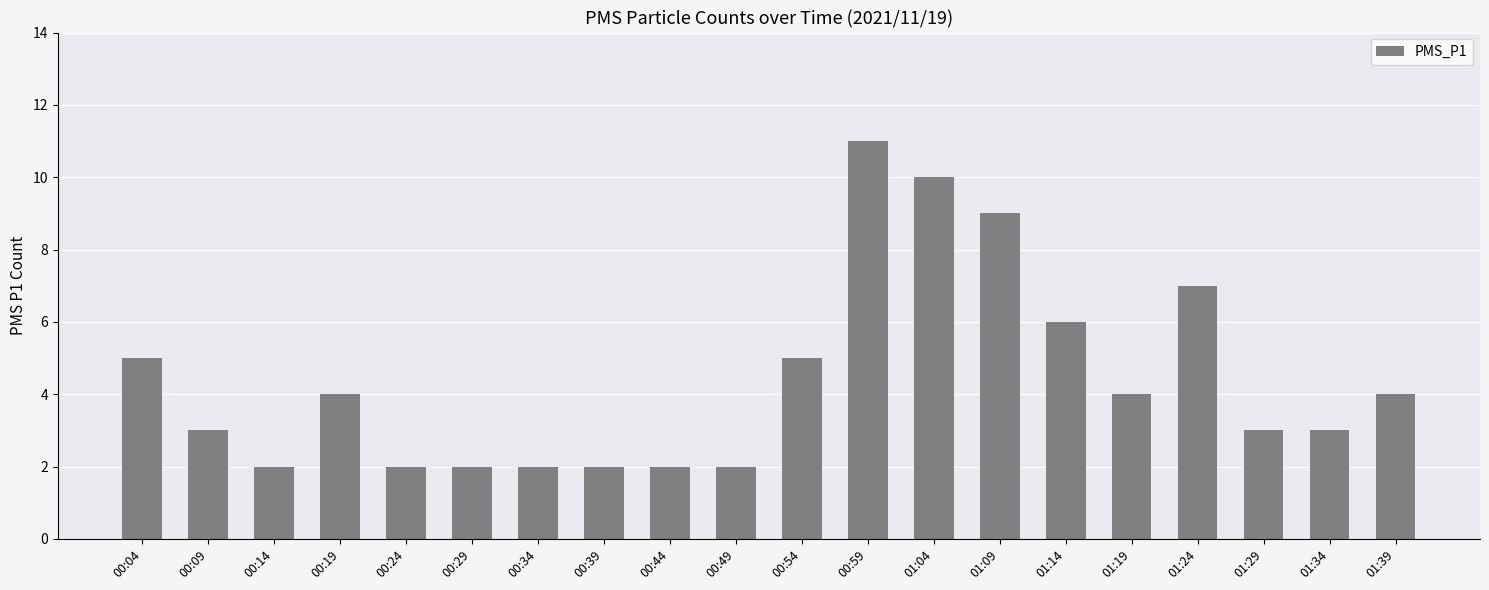

How many values are below 4?

10